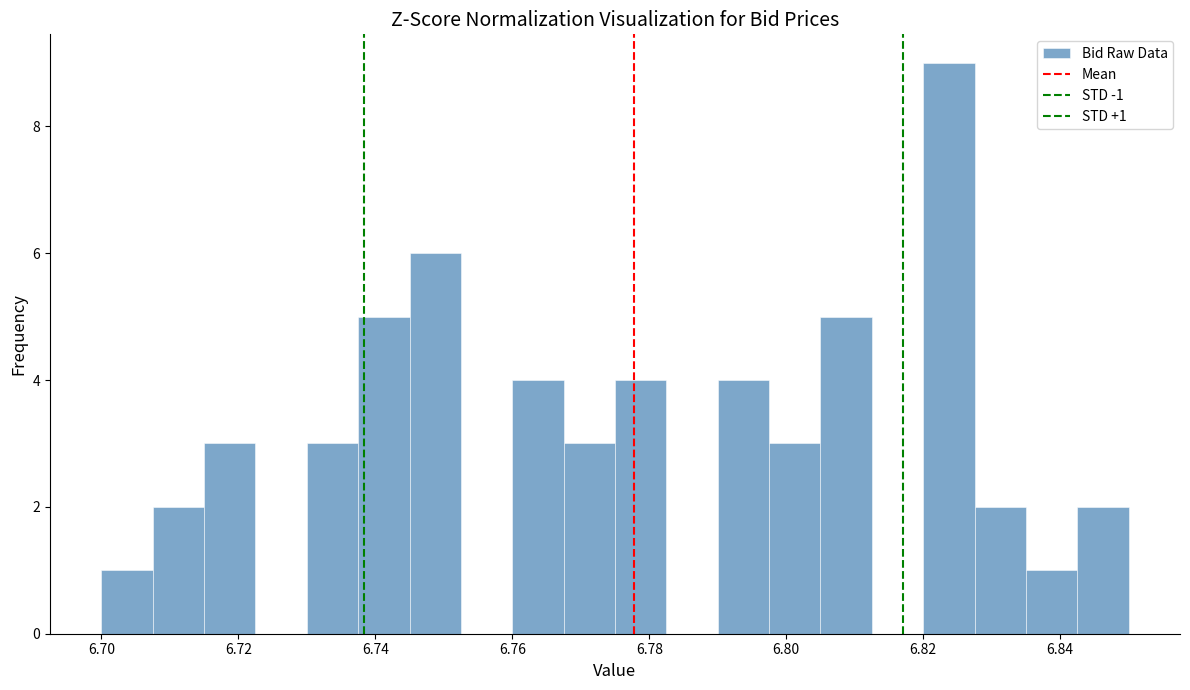

Around what value on the x-axis is the tallest bar? Give the approximate position of its centre, as read against the axis.

6.824